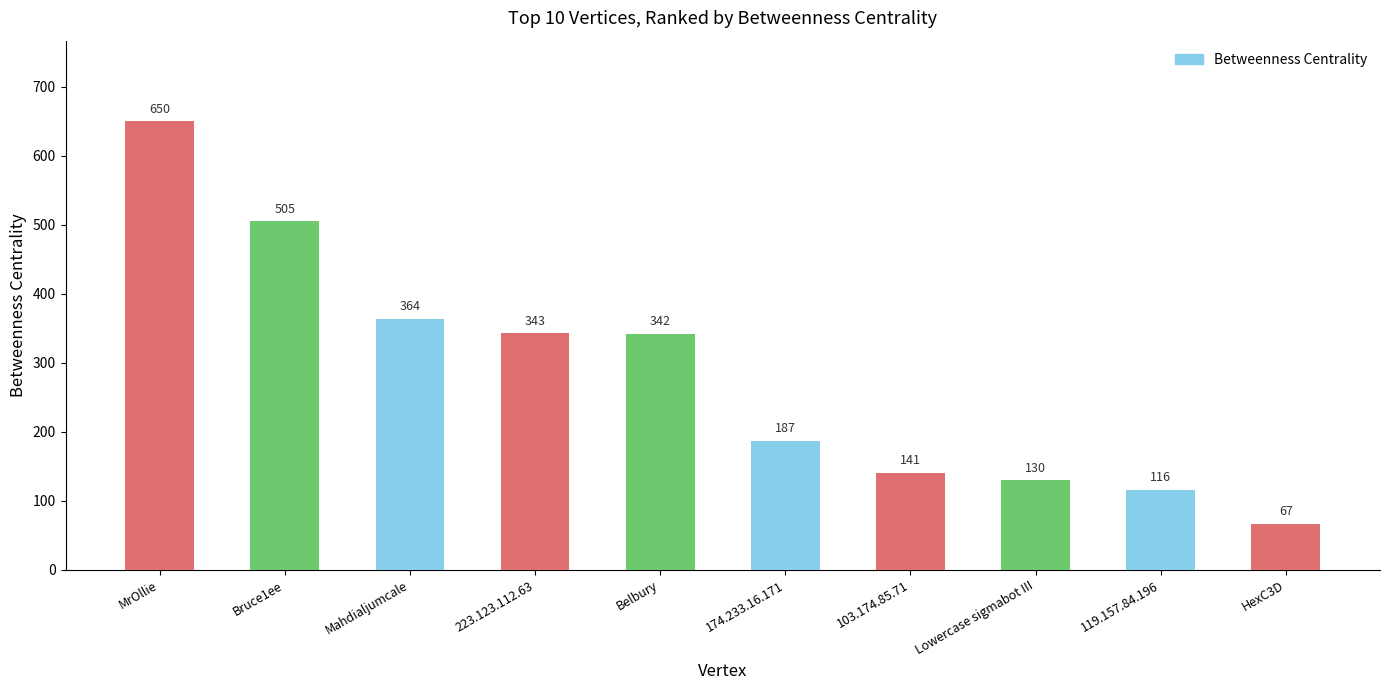

The chart shows a value of 92 at Belbury. True or false?

False